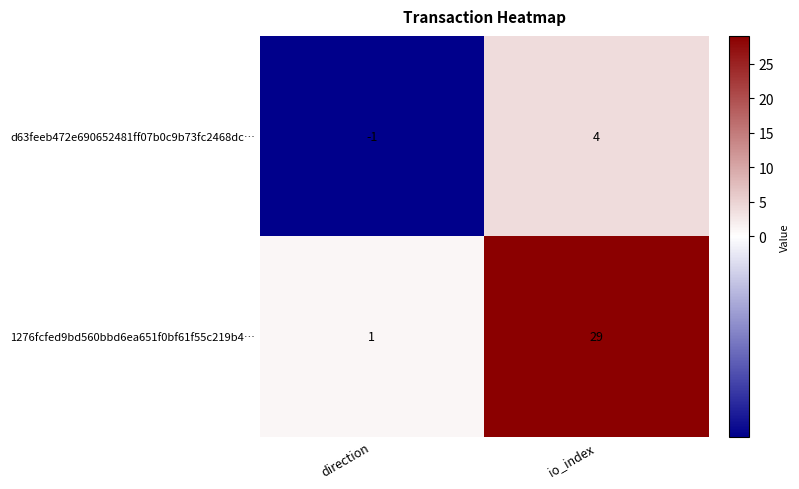

Reading right to left, extract all data points from this chart.

d63feeb472e690652481ff07b0c9b73fc2468dc…: io_index=4	direction=-1
1276fcfed9bd560bbd6ea651f0bf61f55c219b4…: io_index=29	direction=1